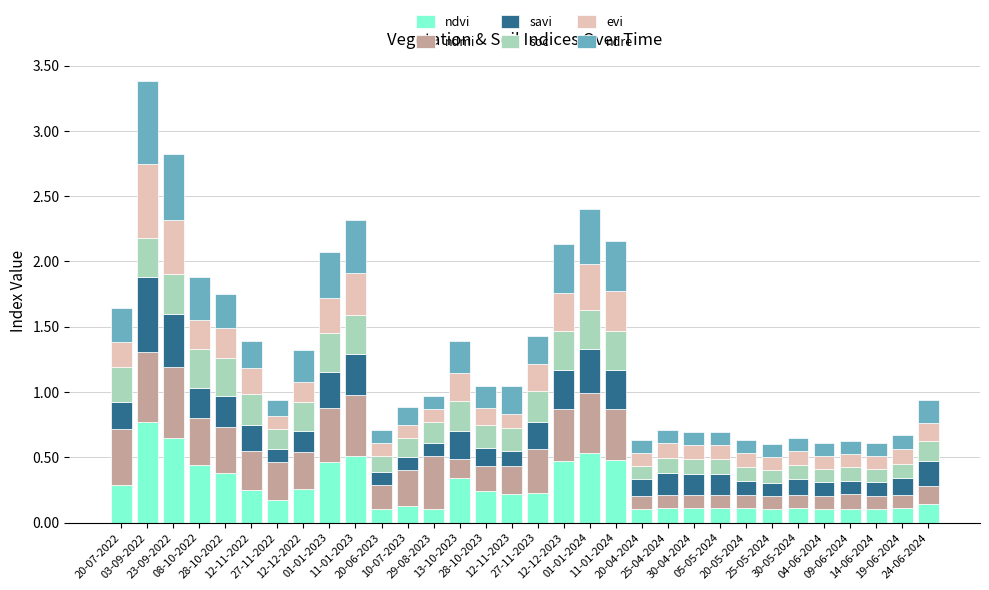

What position from the left is 05-05-2024?

24